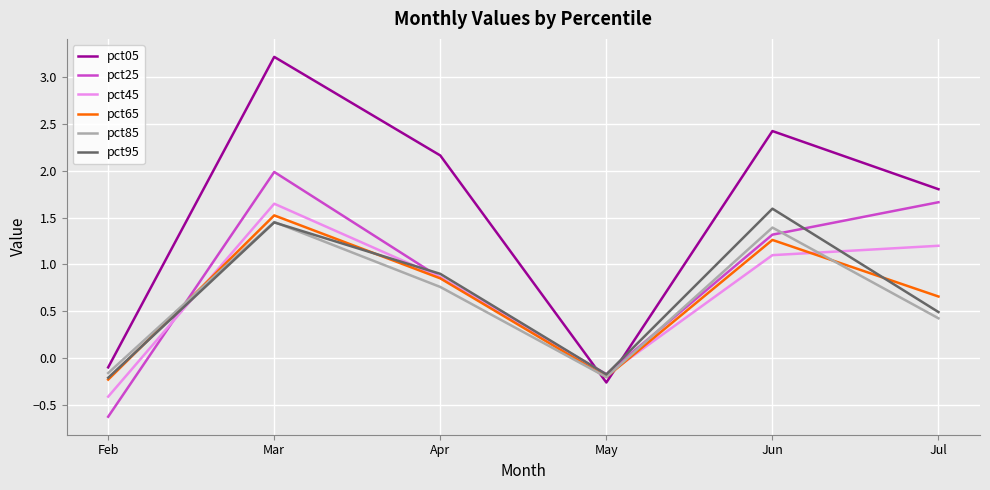

Where is the first local minimum for pct65?

May